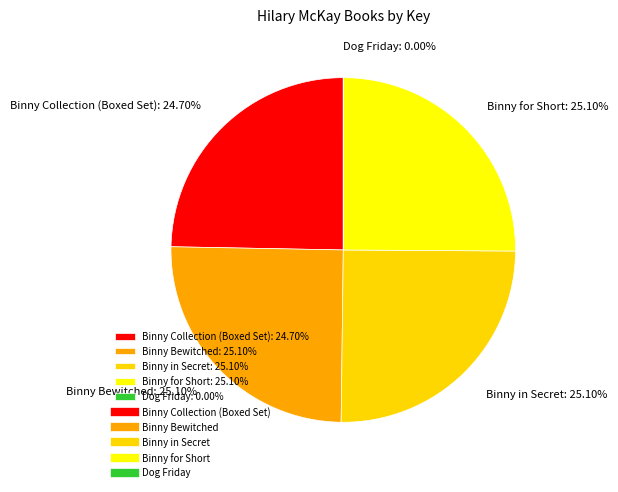

What is the ratio of the value at Binny Bewitched to the value at Binny for Short?

1.0